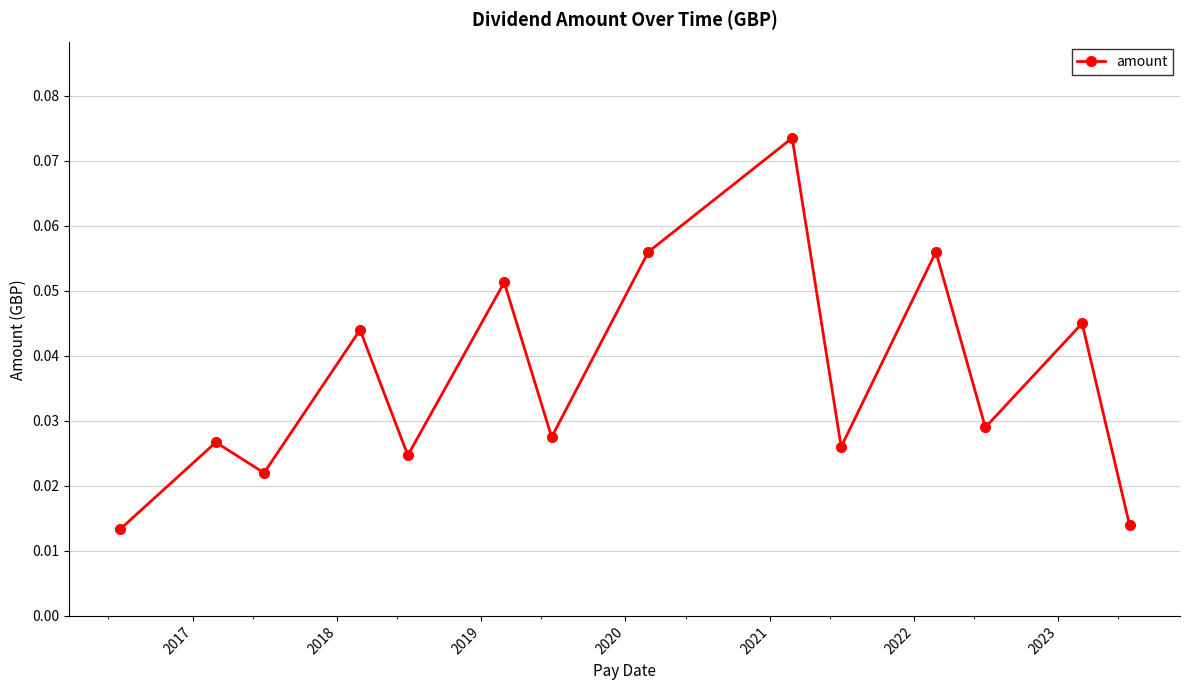

What is the sum of all values?

0.5